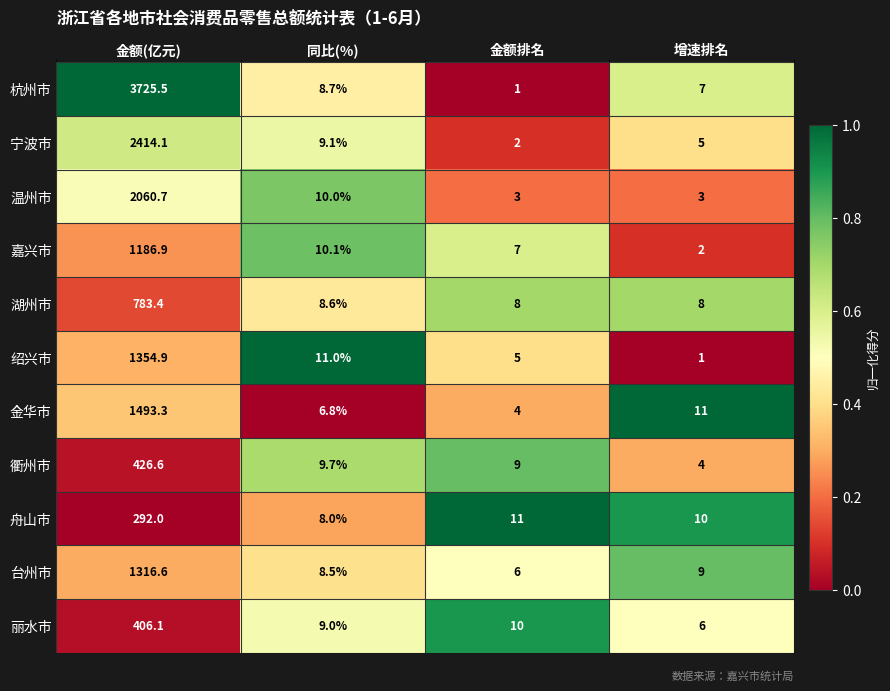

The value of 台州市 at 金额排名 is 6.0. True or false?

True